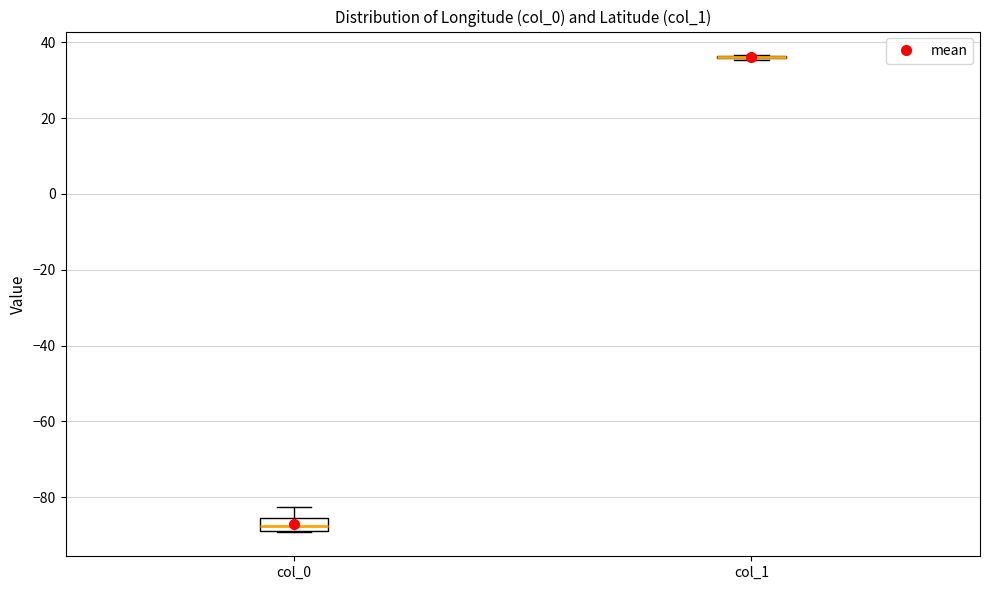

Reading left to right, read every box against the y-axis: the position of its median line, the range the box covers, and the ends of its whiskers. The values are not printed on the chart, so give them approximately, as read against the axis.

col_0: median -88 (inside the box), box -88 to -86, whiskers -90 to -82
col_1: box collapsed to a line at 36, whiskers 36 to 36